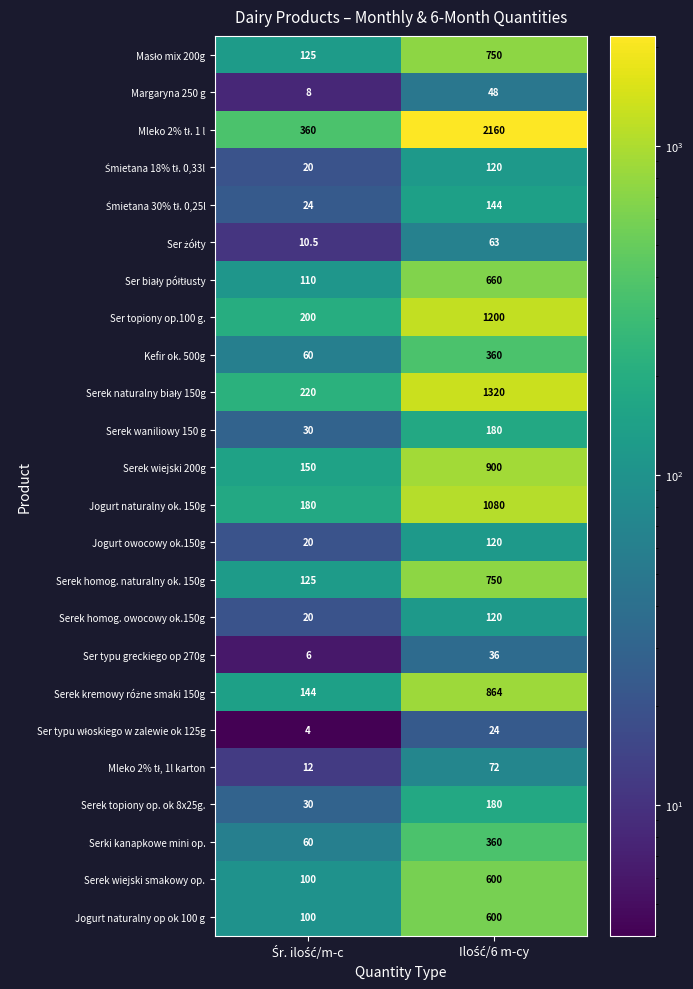

What is the minimum value for Jogurt naturalny op ok 100 g?

100.0